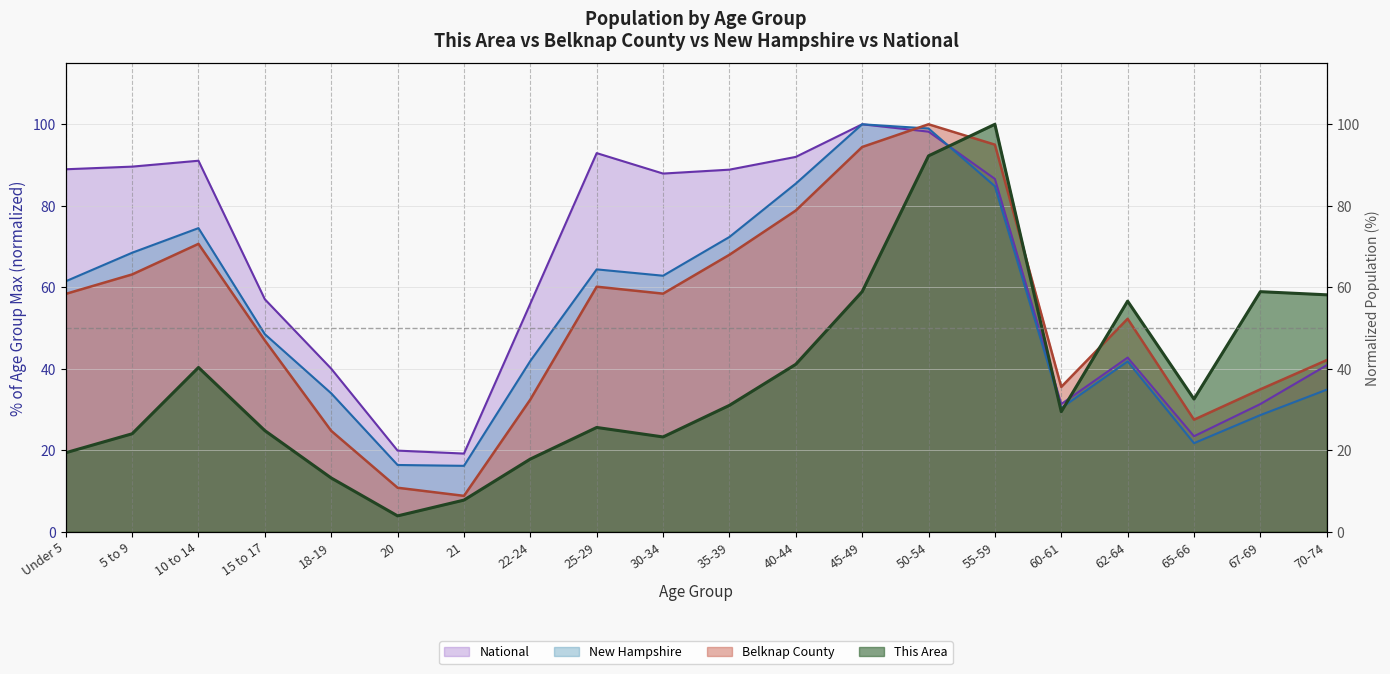

How many interior local peaks does the New Hampshire (line) series have?

4